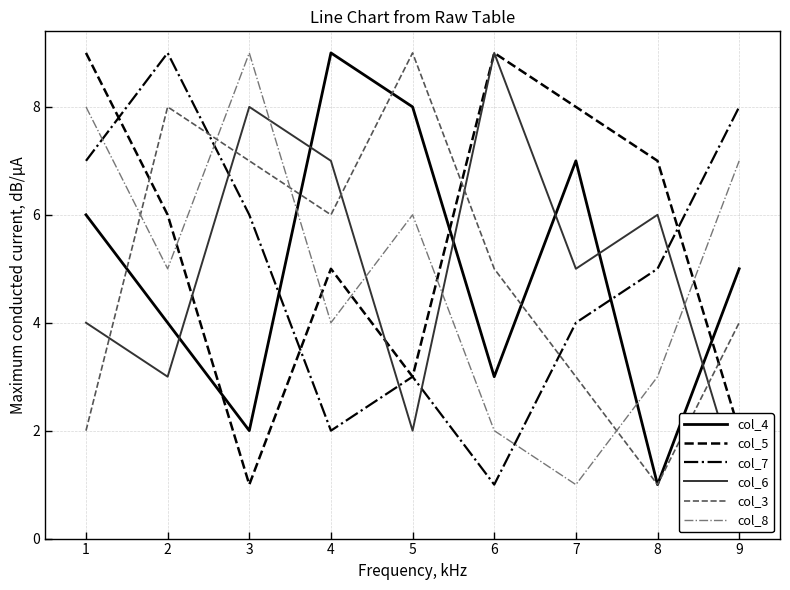

Reading left to right, what are all the values shown in this chart?

col_4: 6	4	2	9	8	3	7	1	5
col_5: 9	6	1	5	3	9	8	7	2
col_7: 7	9	6	2	3	1	4	5	8
col_6: 4	3	8	7	2	9	5	6	1
col_3: 2	8	7	6	9	5	3	1	4
col_8: 8	5	9	4	6	2	1	3	7